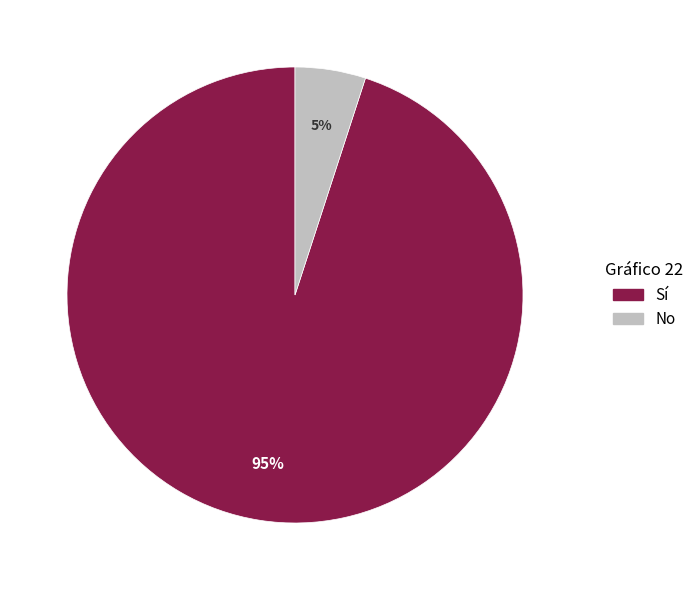

How many slices are in this pie chart?

2